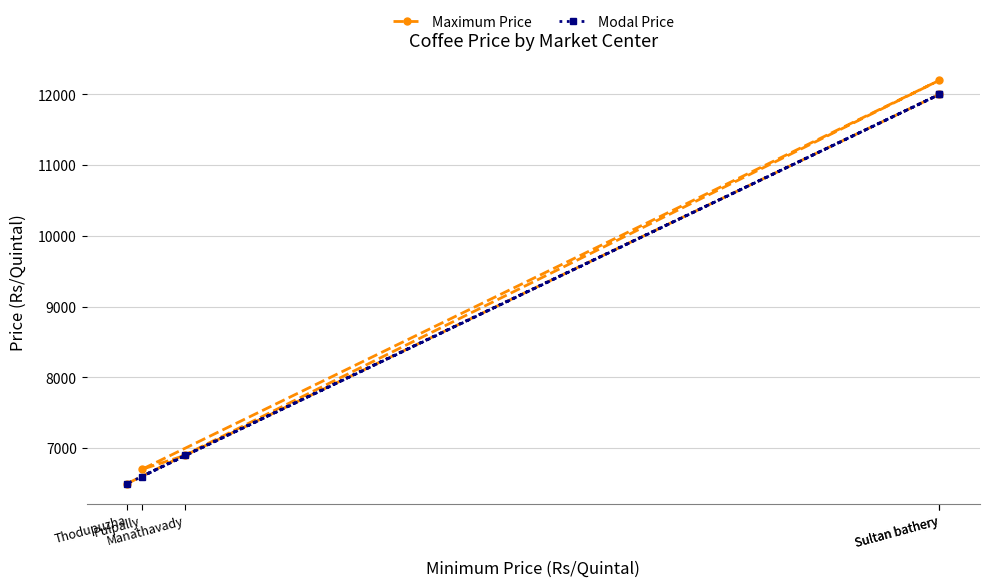

What is the greatest value displayed?

12200